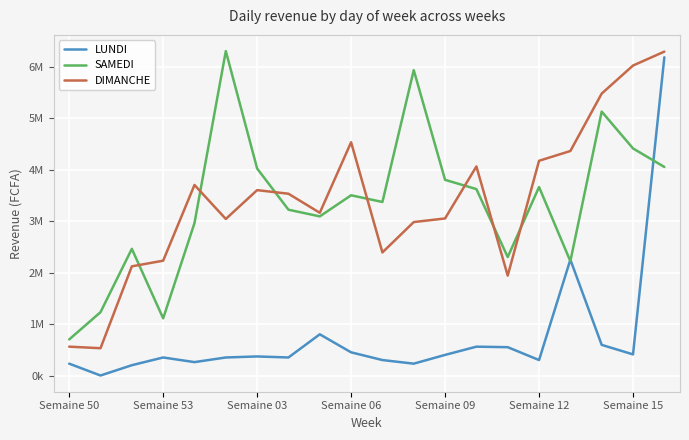

After their last crossing, which series has the higher values: SAMEDI or DIMANCHE?

DIMANCHE